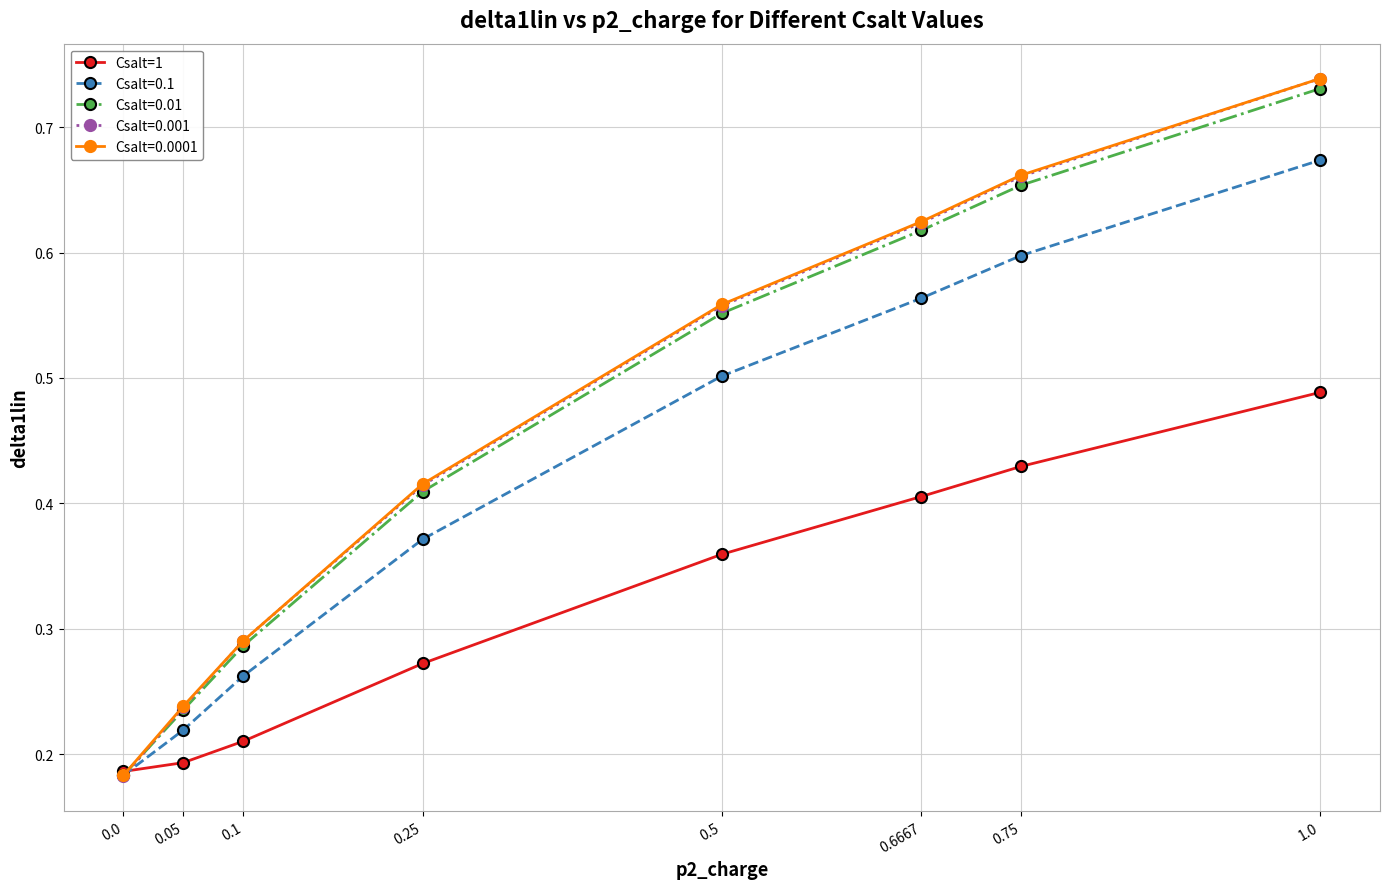

The value of Csalt=0.1 at 0.6667 is 0.8. True or false?

False